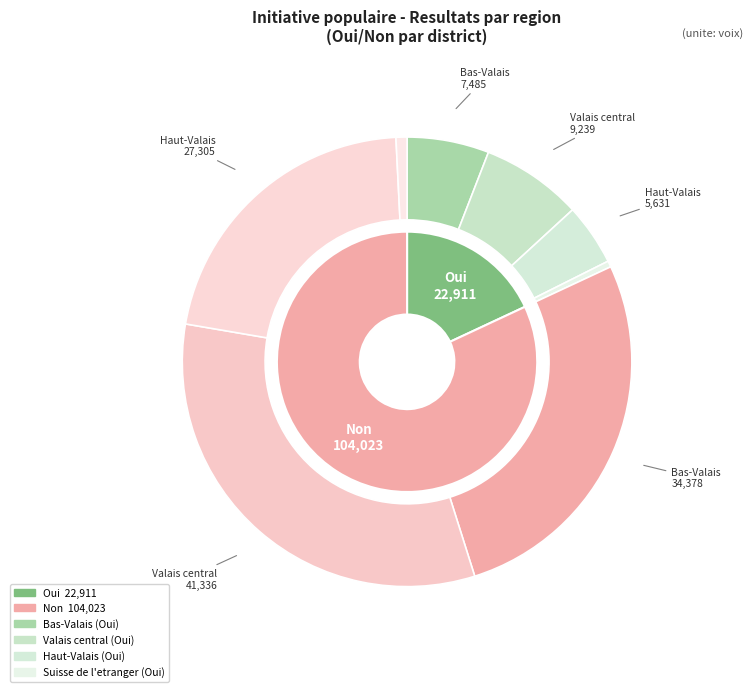

How many slices are in this pie chart?

4